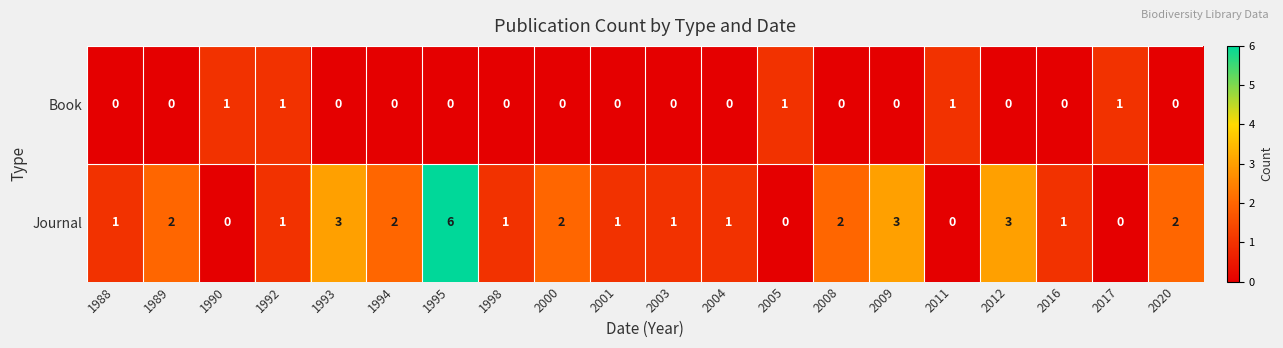

The value of Journal at 1990 is 0. True or false?

True